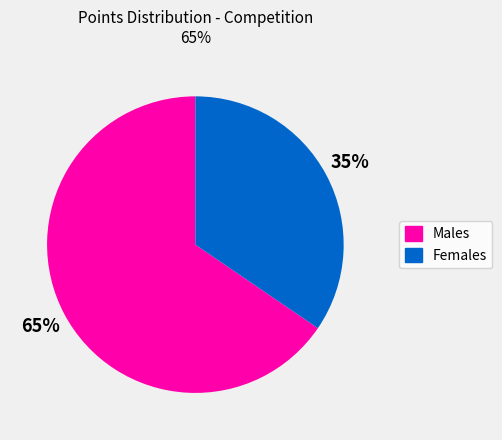

Does any single category account for the majority?

Yes